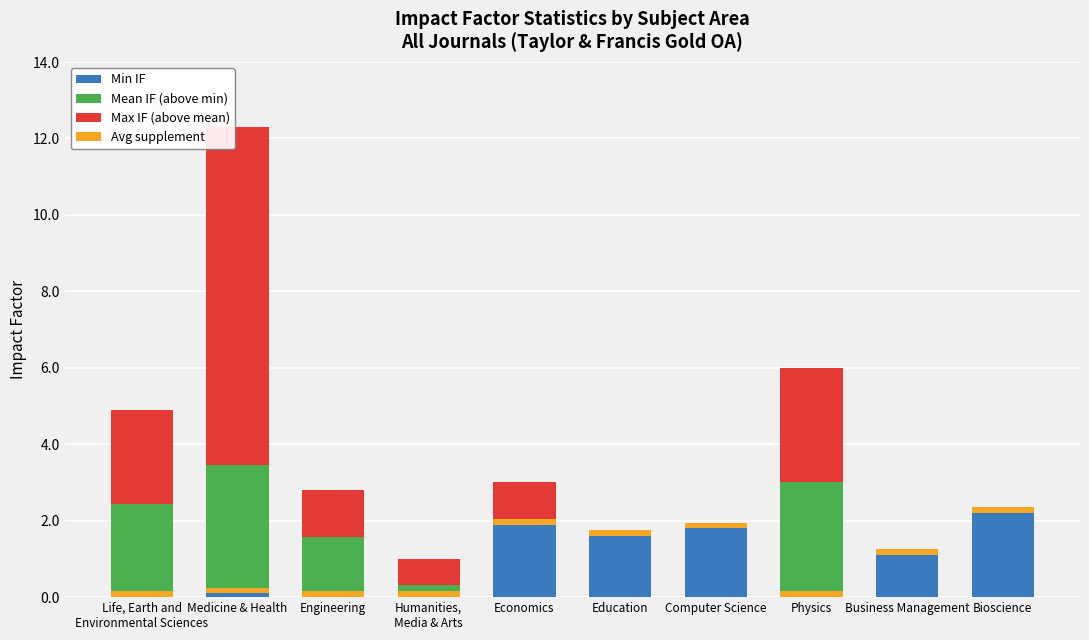

What is the approximate value of Avg supplement at Education?

0.1